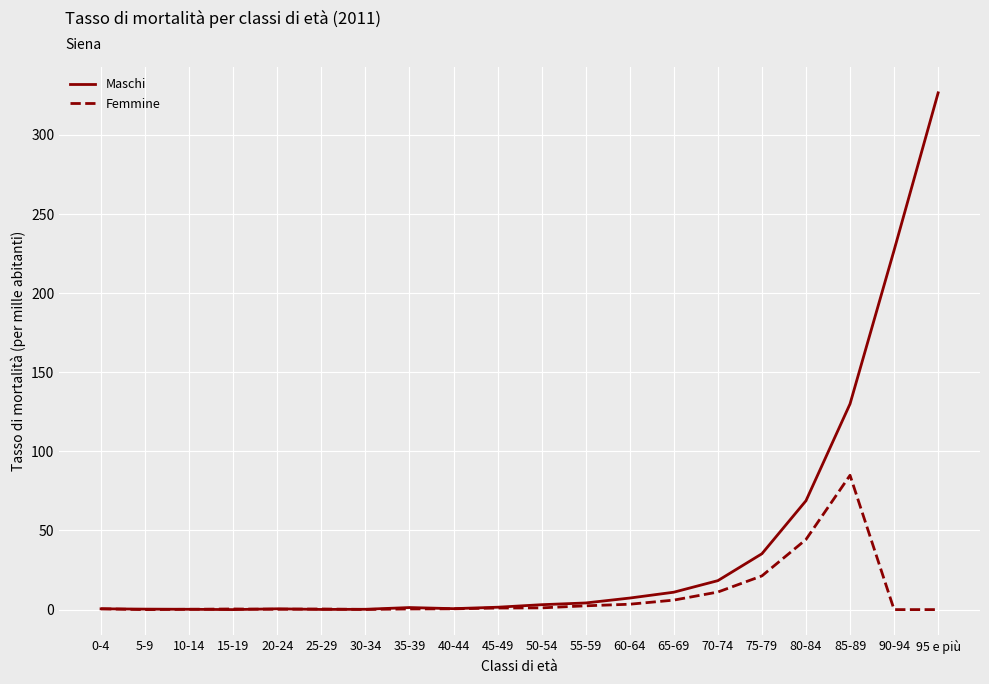

The Maschi series shows 1.3 at 35-39. True or false?

True